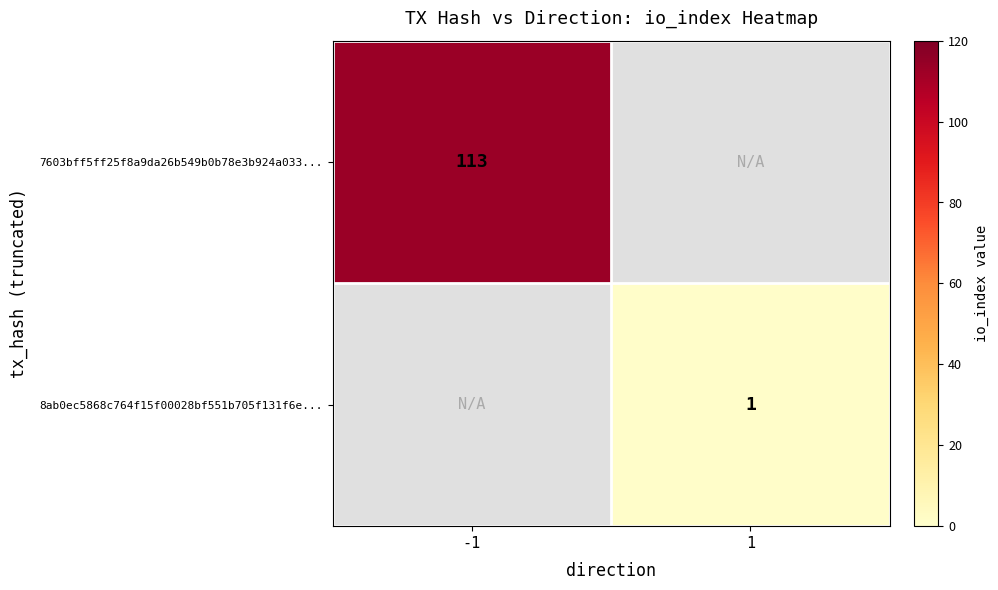

Is it true that 8ab0ec5868c764f15f00028bf551b705f131f6e... equals 2 at 1?

False